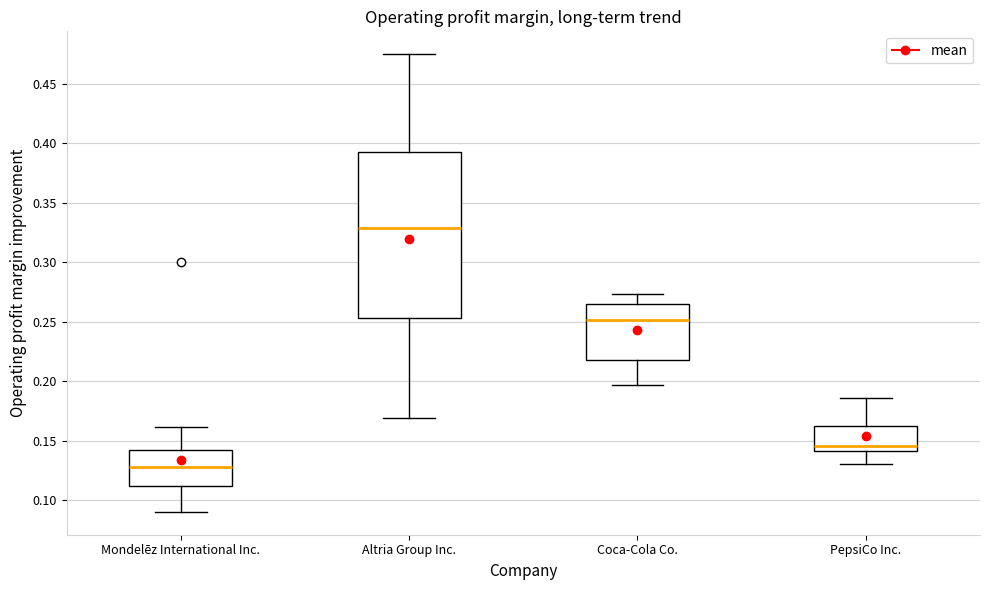

Reading left to right, read every box against the y-axis: the position of its median line, the range the box covers, and the ends of its whiskers. The values are not printed on the chart, so give them approximately, as read against the axis.

Mondelēz International Inc.: median 0.130, box 0.110 to 0.140, whiskers 0.090 to 0.160
Altria Group Inc.: median 0.330, box 0.255 to 0.390, whiskers 0.170 to 0.475
Coca-Cola Co.: median 0.250, box 0.220 to 0.265, whiskers 0.195 to 0.275
PepsiCo Inc.: median 0.145, box 0.140 to 0.165, whiskers 0.130 to 0.185